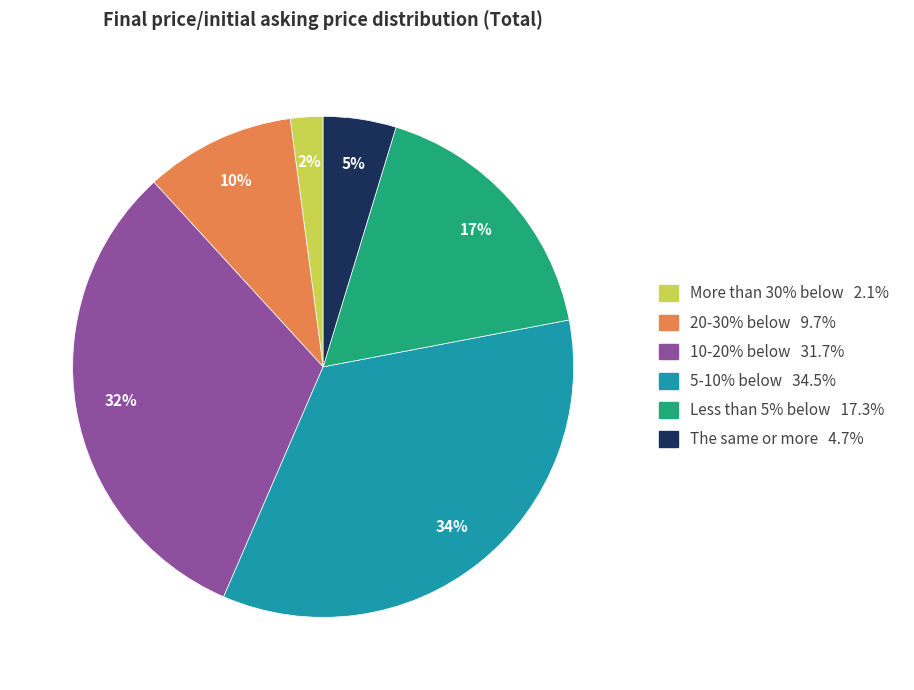

What percentage is the 10-20% below slice, to the nearest percent?

32%